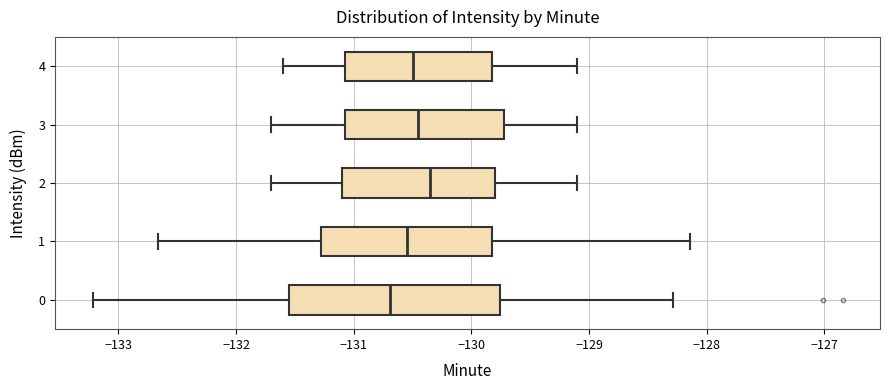

Reading bottom to top, read every box against the x-axis: the position of its median line, the range the box covers, and the ends of its whiskers. The values are not printed on the chart, so give them approximately, as read against the axis.

0: median -130.7, box -131.6 to -129.8, whiskers -133.2 to -128.3
1: median -130.5, box -131.3 to -129.8, whiskers -132.7 to -128.1
2: median -130.3, box -131.1 to -129.8, whiskers -131.7 to -129.1
3: median -130.4, box -131.1 to -129.7, whiskers -131.7 to -129.1
4: median -130.5, box -131.1 to -129.8, whiskers -131.6 to -129.1